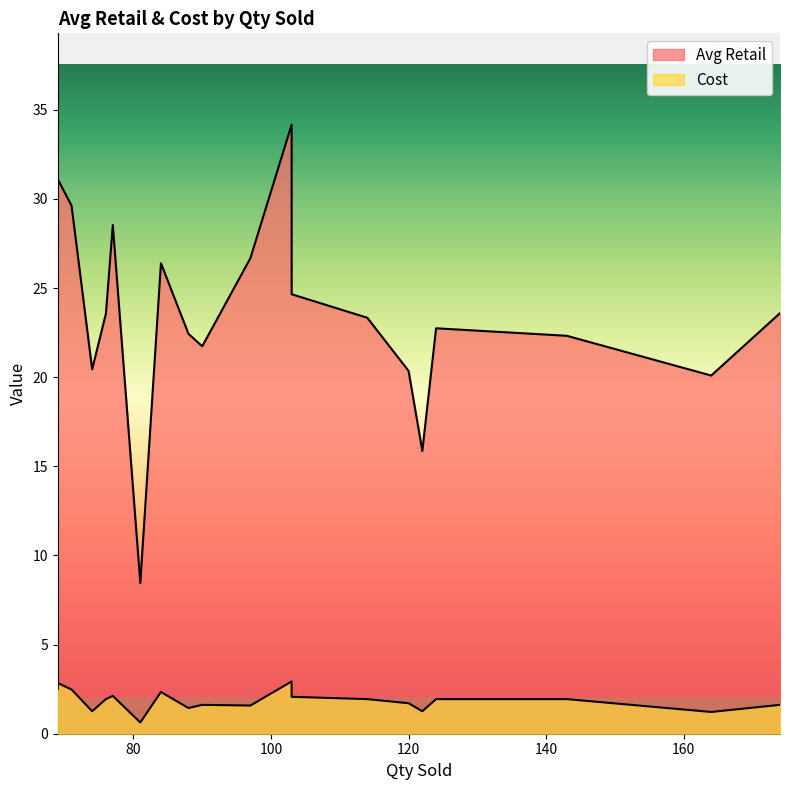

Which category has the highest value in the Avg Retail series?

103